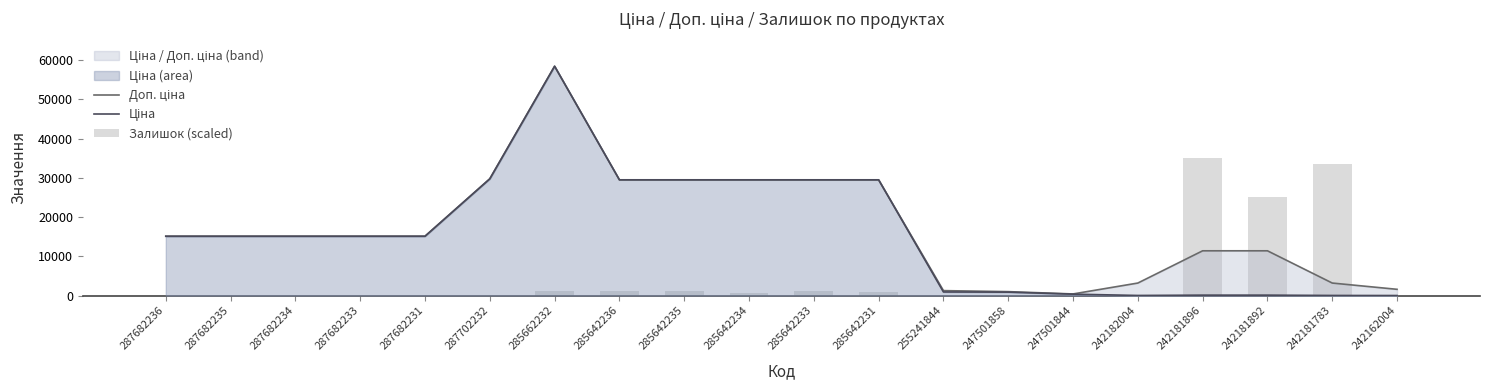

At which label does Ціна first exceed 15120?

287702232